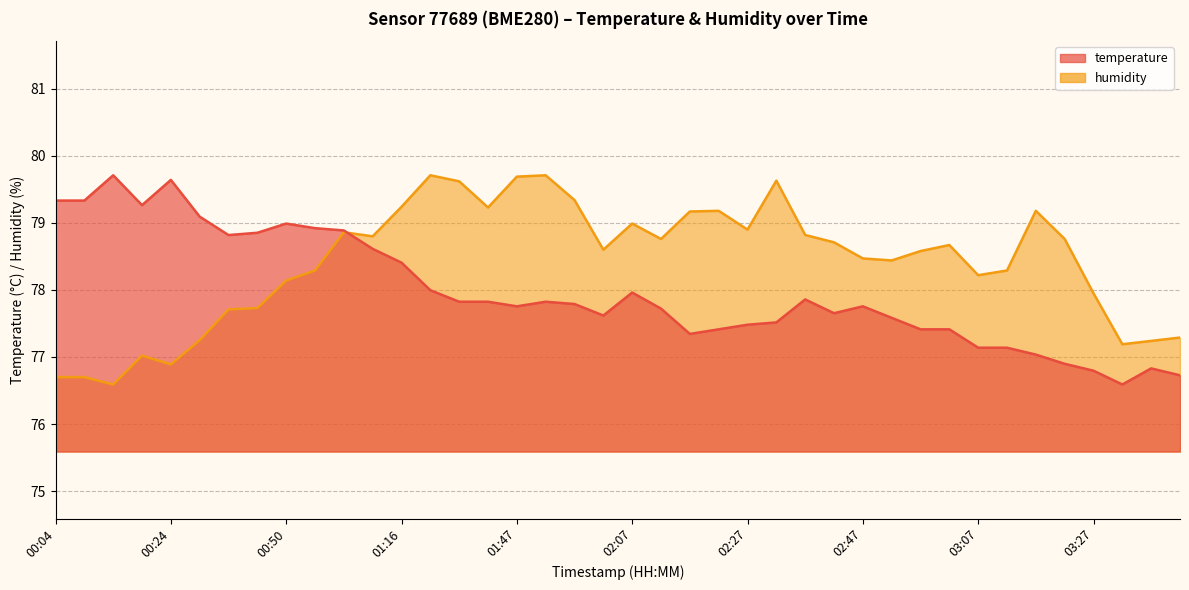

What is the label of the 9th point from the right?

03:02